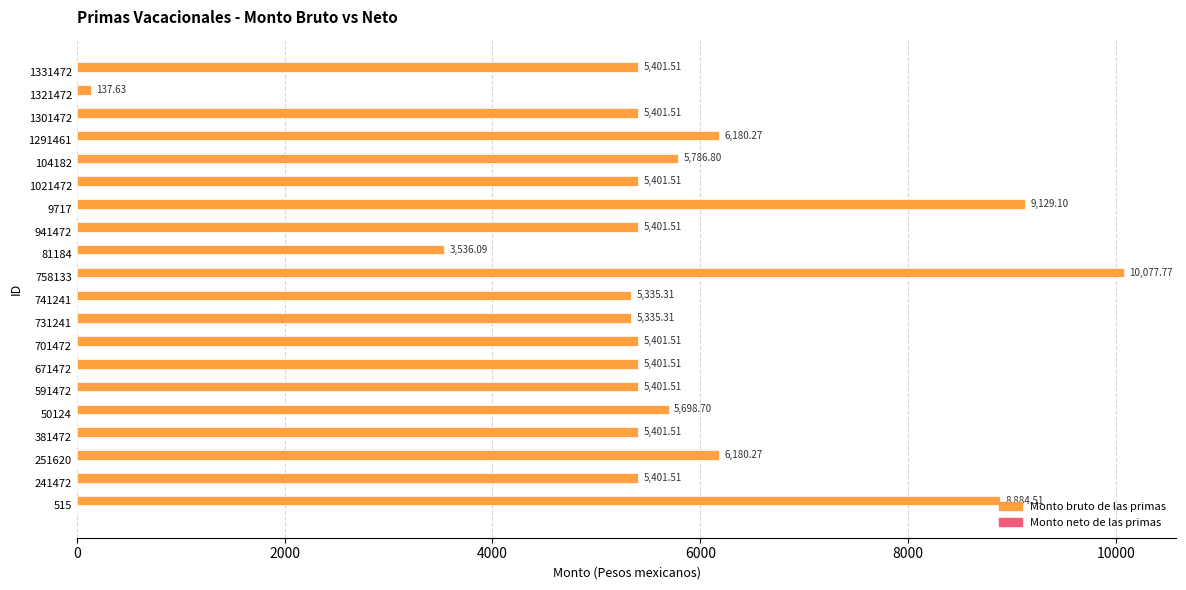

What is the ratio of the value at 941472 to the value at 741241?

1.0